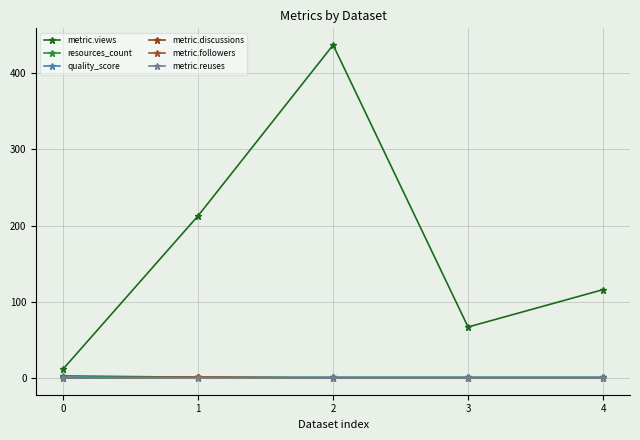

What is the total value across all series at 1?

216.9